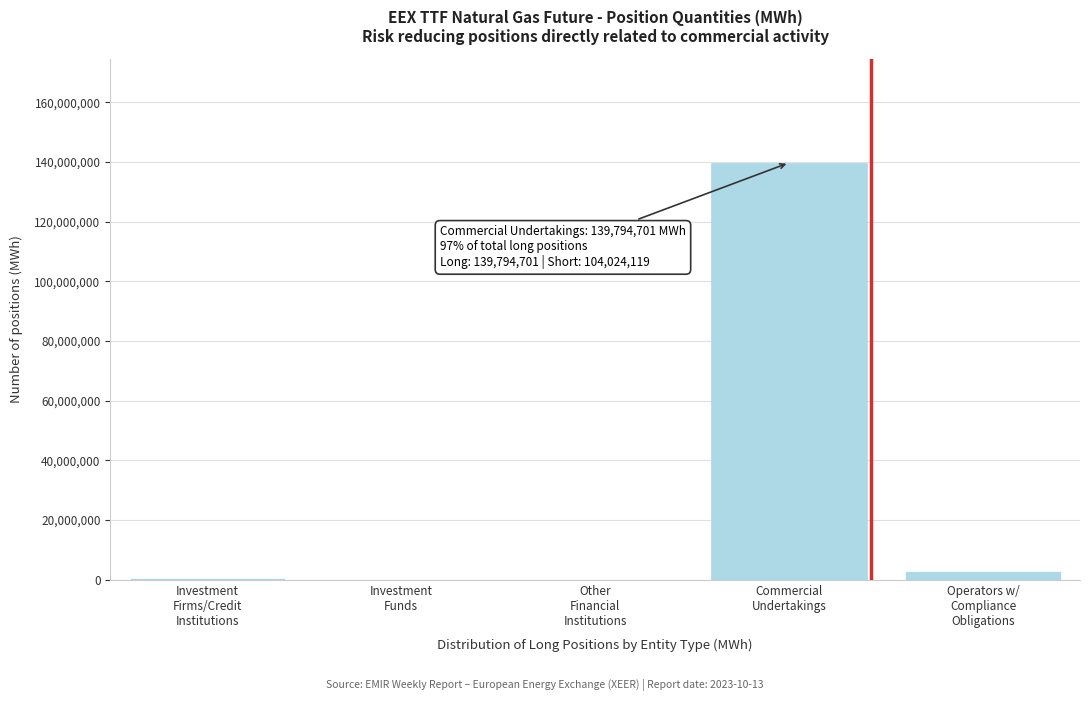

What is the maximum value shown in the chart?

139794701